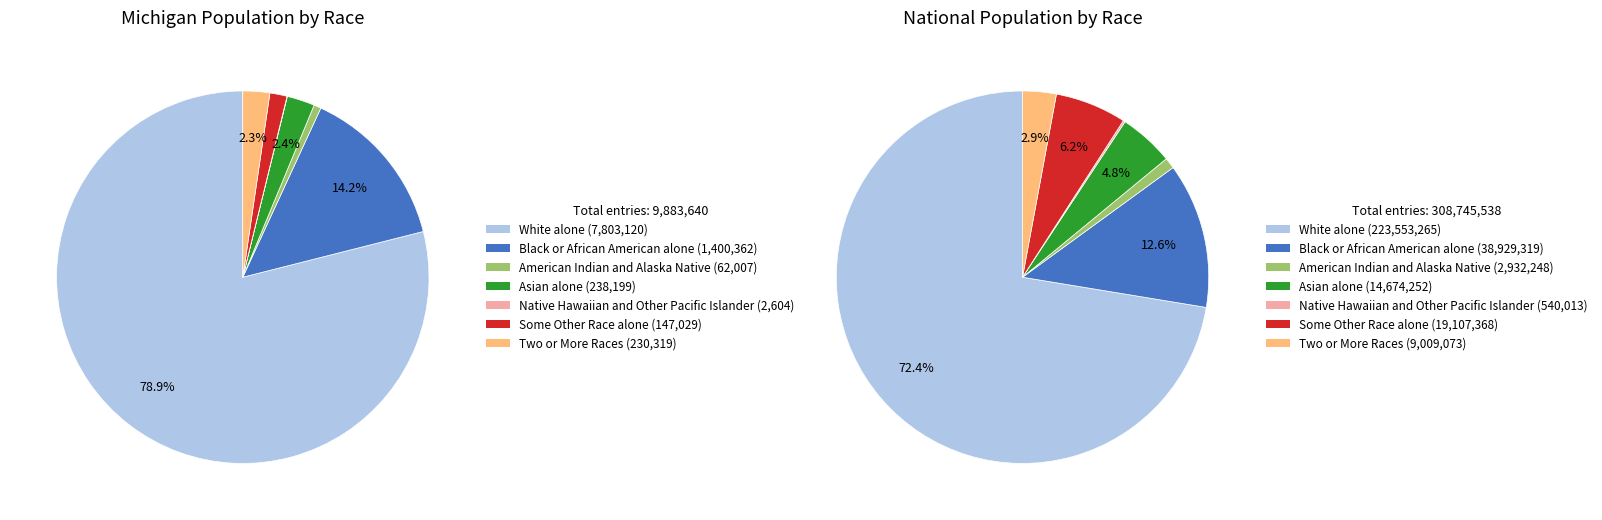

Which has a higher value, Two or More Races or Some Other Race alone?

Two or More Races